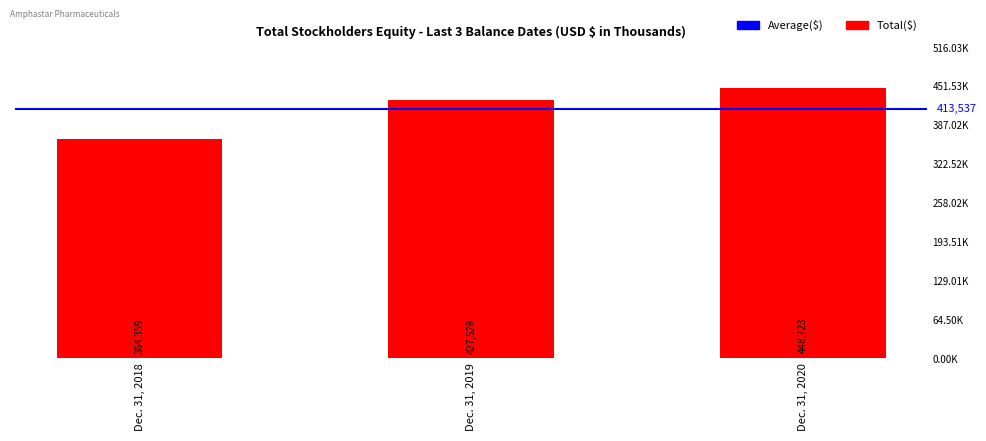

List the labels in order of value, largest first.

Dec. 31, 2020, Dec. 31, 2019, Dec. 31, 2018